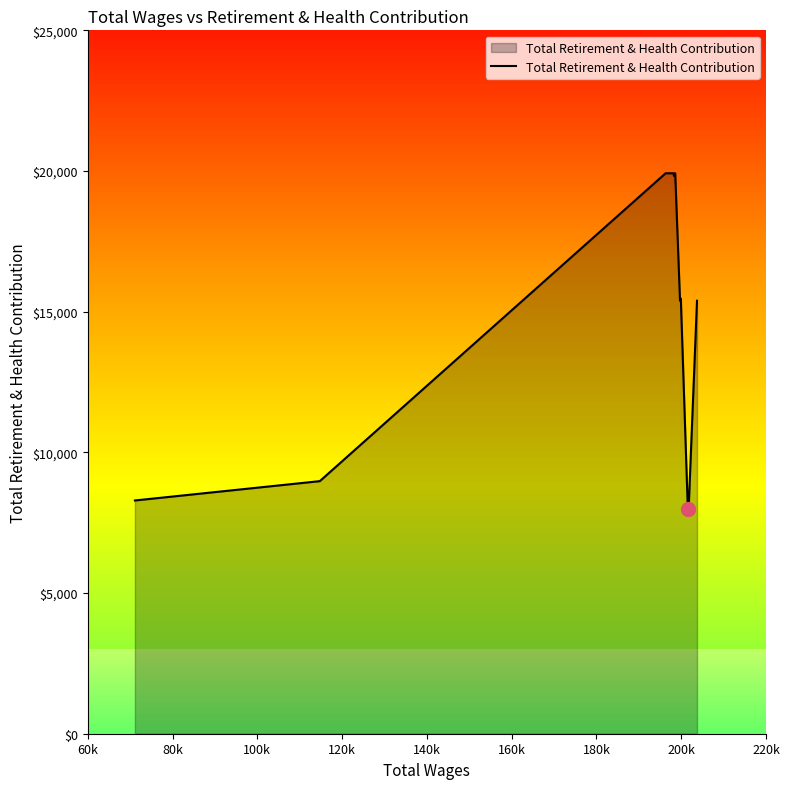

Is it true that the value at 60k is 11548?

False